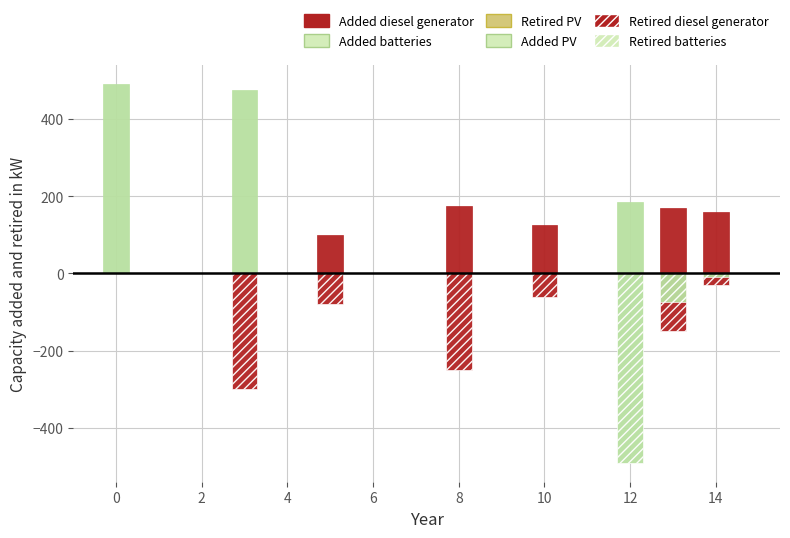

Rank the series by their maximum value, from lowest to highest.

Retired diesel generator, Retired batteries, Added diesel generator, Added batteries